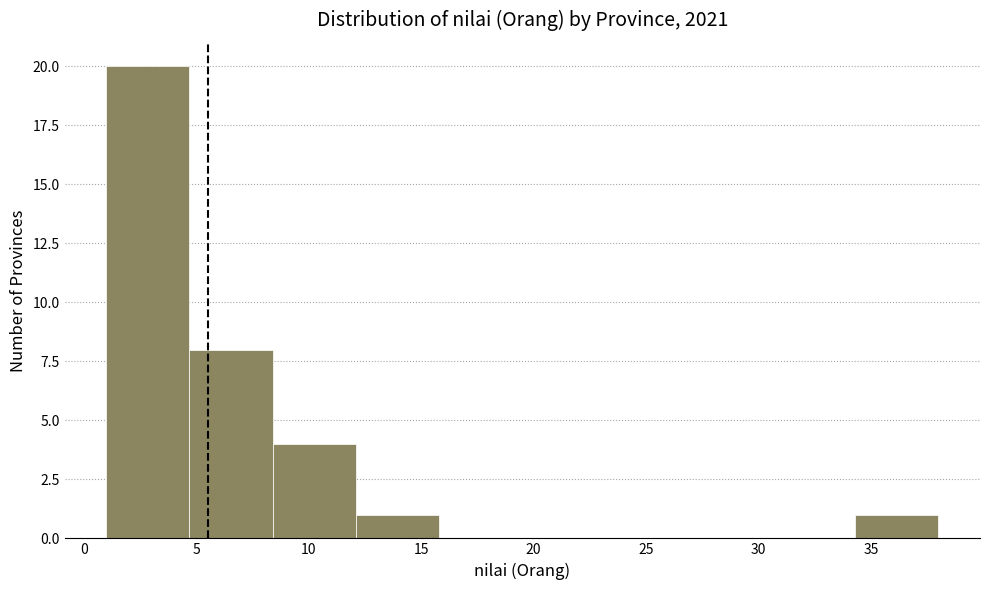

Reading left to right, transcribe this chart: for each bar, give the range it covers on the x-axis and its height. Neither the bar edges nor the heights are printed on the chart, so give them approximately, as read against the axes.

1.0 to 4.7: 20
4.7 to 8.4: 8
8.4 to 12.1: 4
12.1 to 15.8: 1
15.8 to 19.5: 0
19.5 to 23.2: 0
23.2 to 26.9: 0
26.9 to 30.6: 0
30.6 to 34.3: 0
34.3 to 38.0: 1